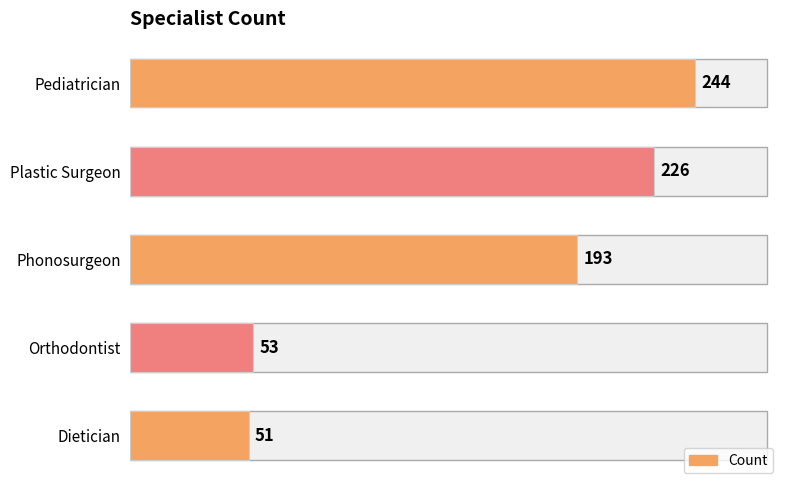

What position from the top is Dietician?

5